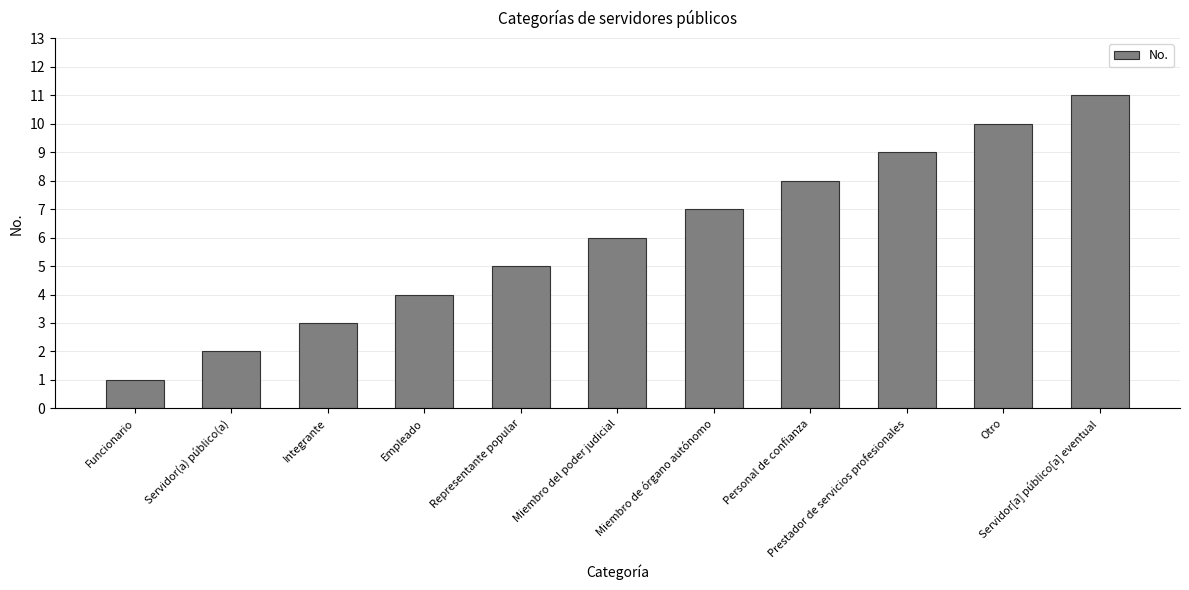

What position from the right is Prestador de servicios profesionales?

3